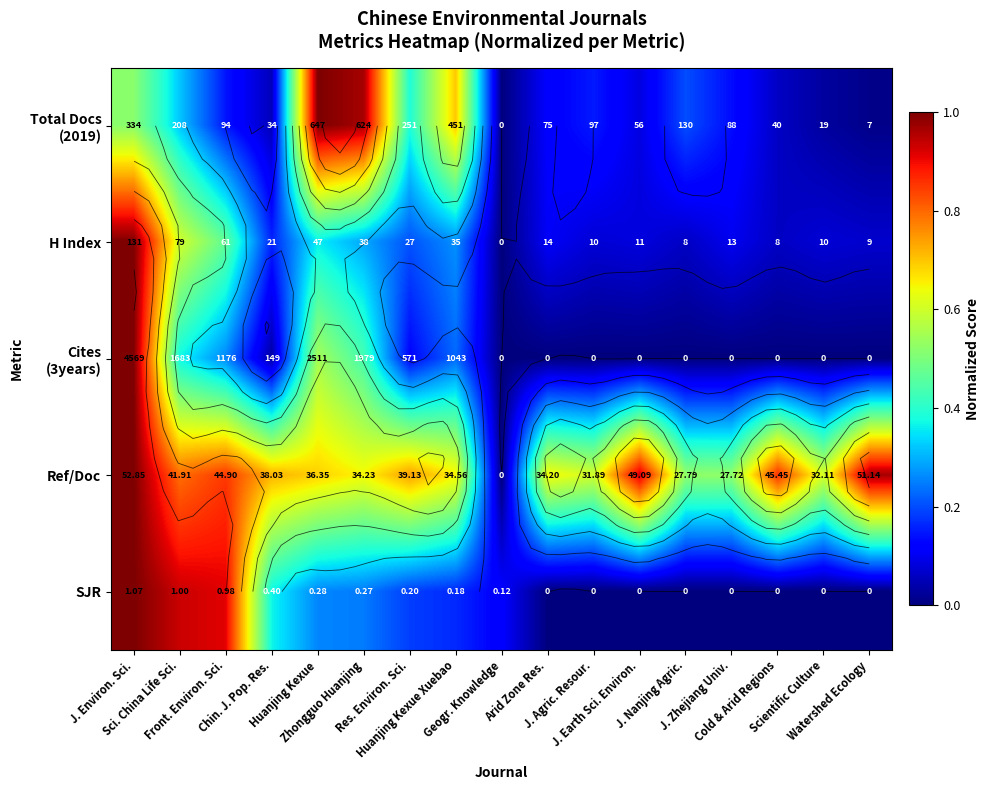

True or false: Ref/Doc has a value of 0.4 at Res. Environ. Sci..

False